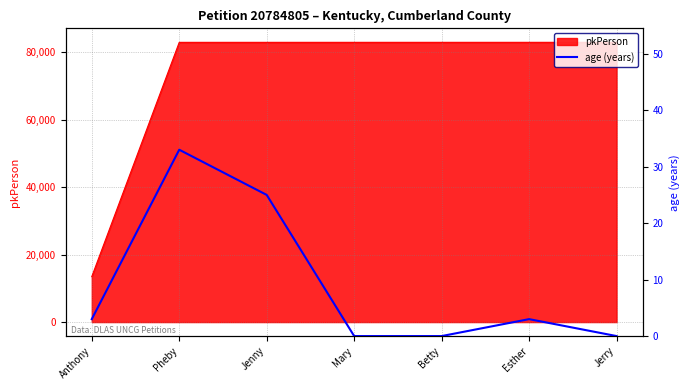

How many lines are shown in the chart?

1